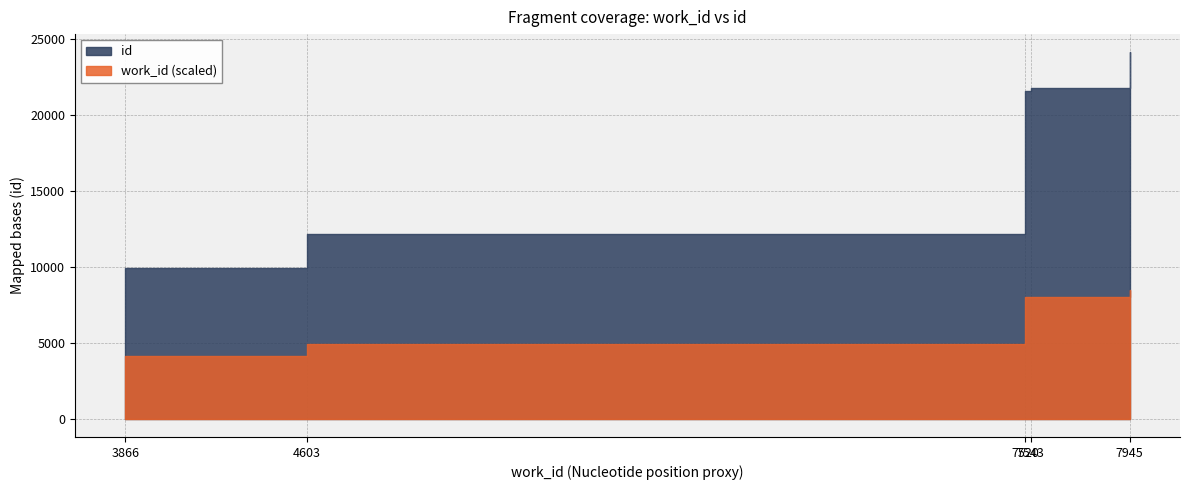

Does the chart display data point markers on the line(s)?

No